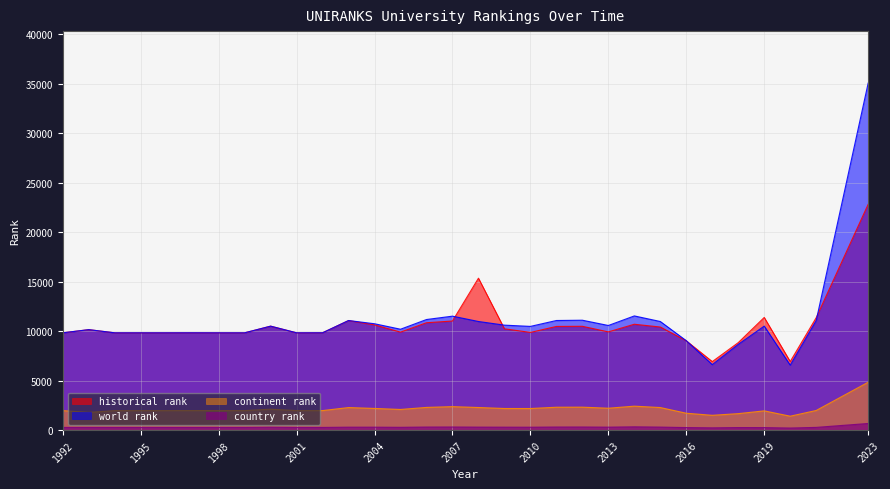

Reading left to right, list all the values displayed in this chart.

world rank: 9830	10151	9830	9830	9830	9833	9830	9830	10504	9830	9834	11072	10748	10193	11174	11514	10975	10606	10479	11075	11104	10571	11538	10974	9033	6613	8661	10507	6561	11063	35076
continent rank: 1964	1783	1964	1964	1964	1969	1964	1964	2107	1964	1966	2272	2182	2079	2287	2365	2277	2177	2175	2305	2312	2205	2413	2274	1698	1489	1657	1938	1399	1976	4831
country rank: 263	263	263	263	263	263	263	263	285	263	263	288	287	274	301	306	293	288	284	303	305	290	325	296	248	222	249	245	203	267	663
historical rank: 9830	10151	9830	9830	9830	9833	9830	9830	10504	9830	9834	11072	10634	9899	10849	11023	15353	10237	9870	10475	10490	9924	10697	10416	9023	6919	8837	11383	6924	11357	22821